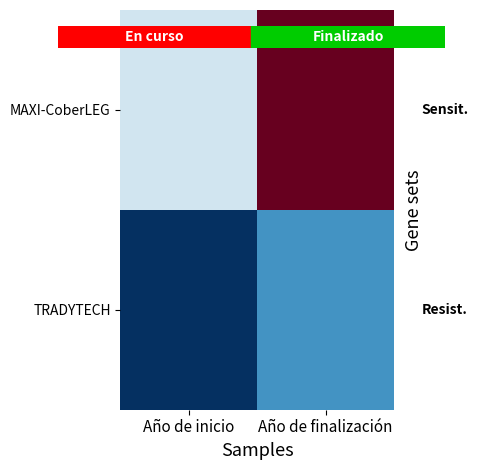

At how many categories does at least one series exceed 2023?

2